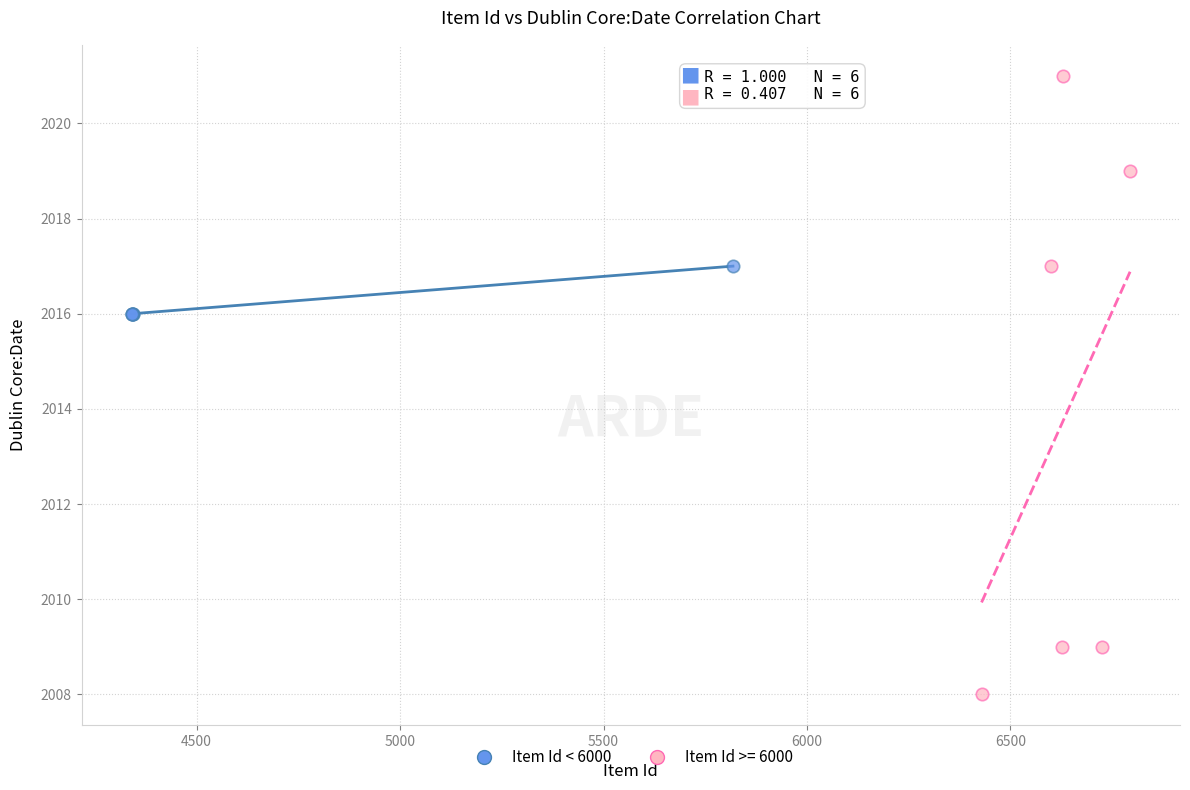

Which series reaches the minimum Y coordinate?

Item Id >= 6000